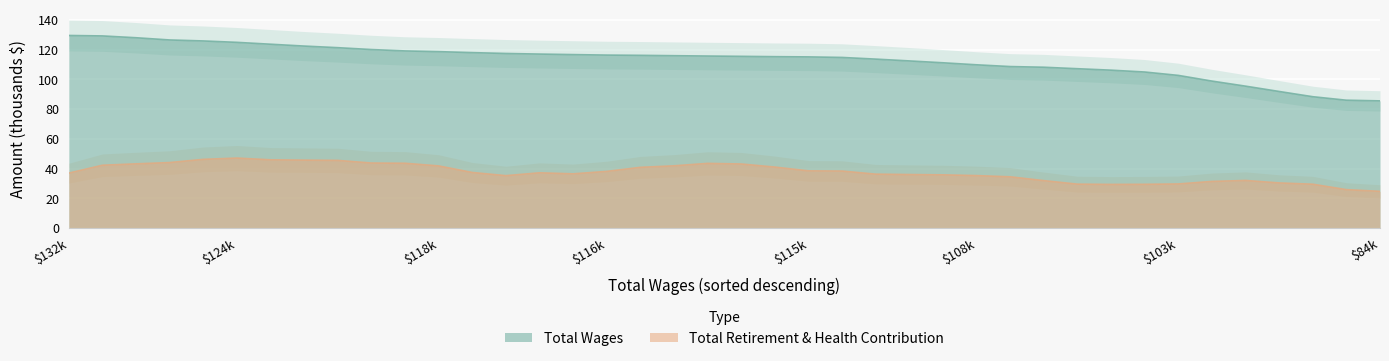

True or false: Total Wages and Total Retirement & Health Contribution cross at least once.

False